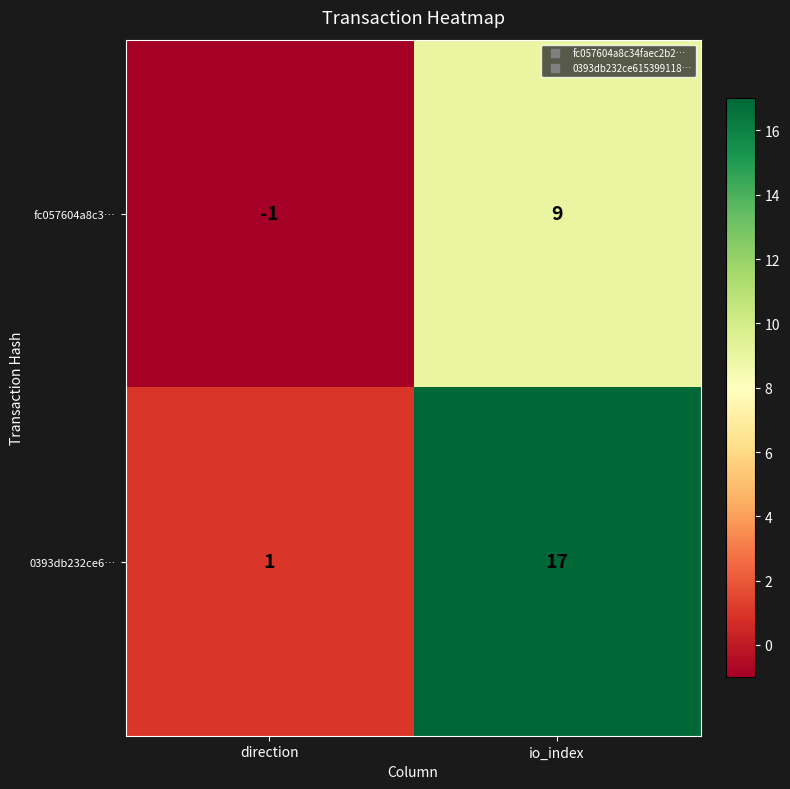

At which category is the sum across all series the highest?

io_index